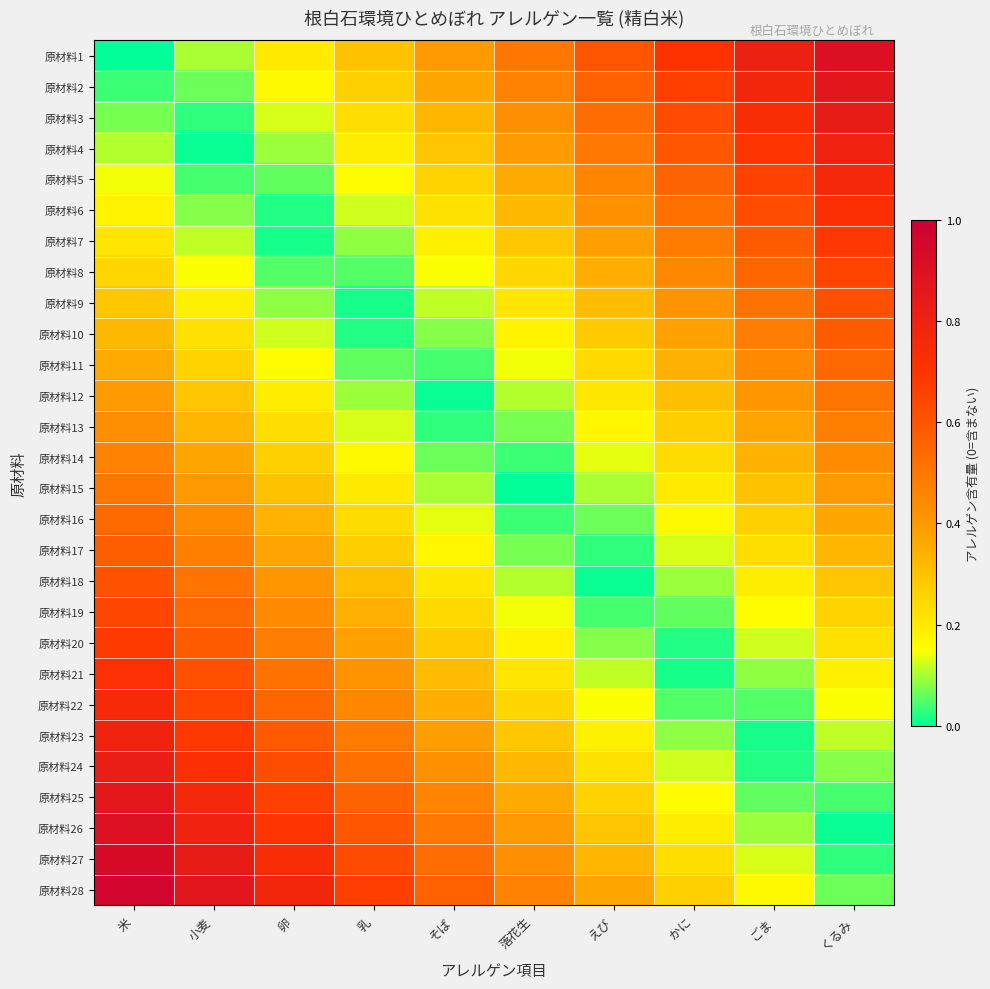

Rank the series by their maximum value, from lowest to highest.

原材料14, 原材料13, 原材料15, 原材料12, 原材料16, 原材料11, 原材料17, 原材料10, 原材料18, 原材料9, 原材料19, 原材料8, 原材料20, 原材料7, 原材料21, 原材料6, 原材料22, 原材料5, 原材料23, 原材料4, 原材料24, 原材料3, 原材料25, 原材料2, 原材料26, 原材料1, 原材料27, 原材料28